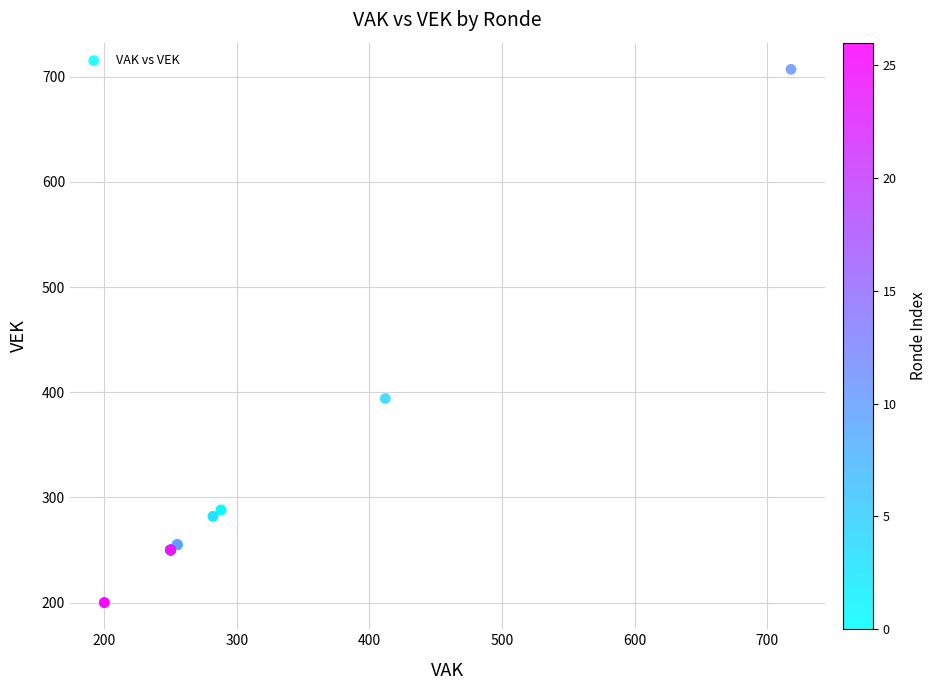

What Y value in the scatter plot is closest to 453?

394